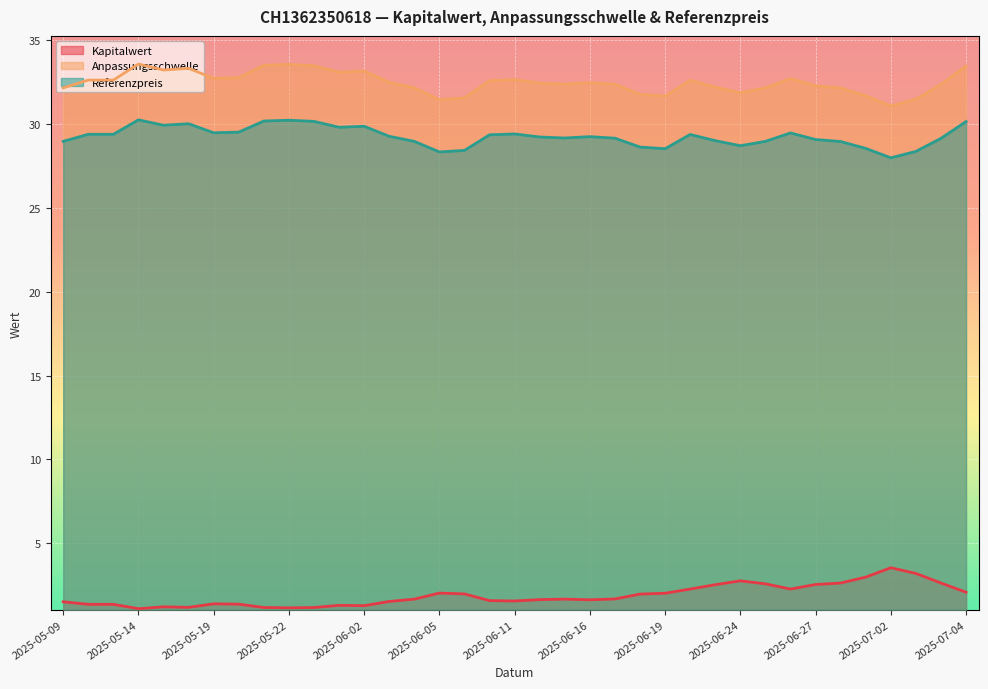

True or false: Anpassungsschwelle and Kapitalwert intersect in this chart.

False